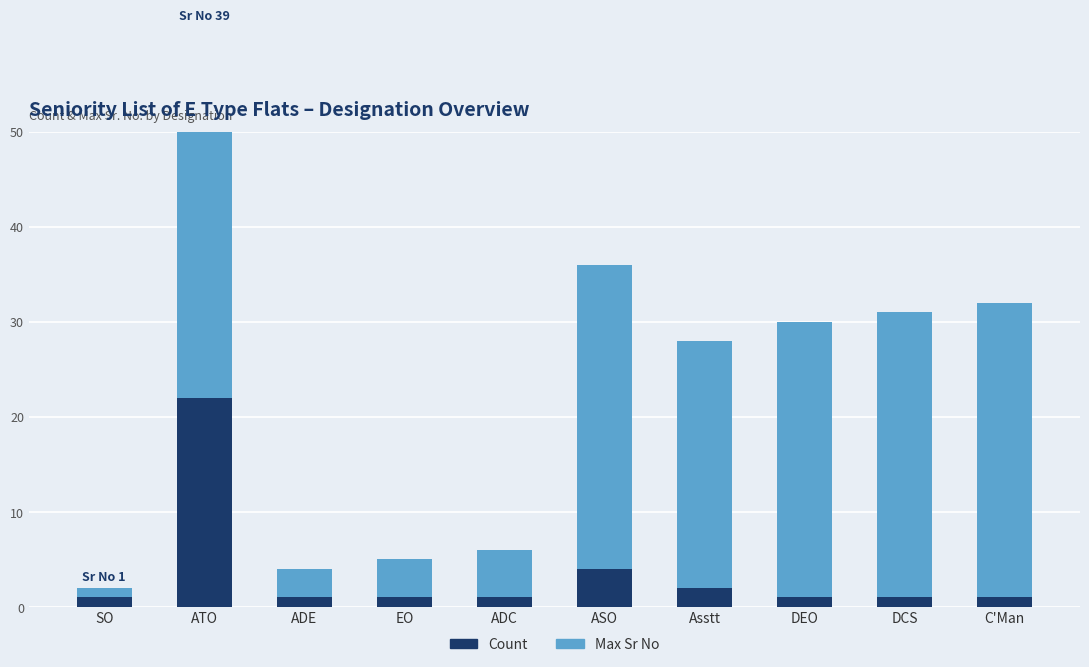

What are all the series names shown in the legend?

Count, Max Sr No